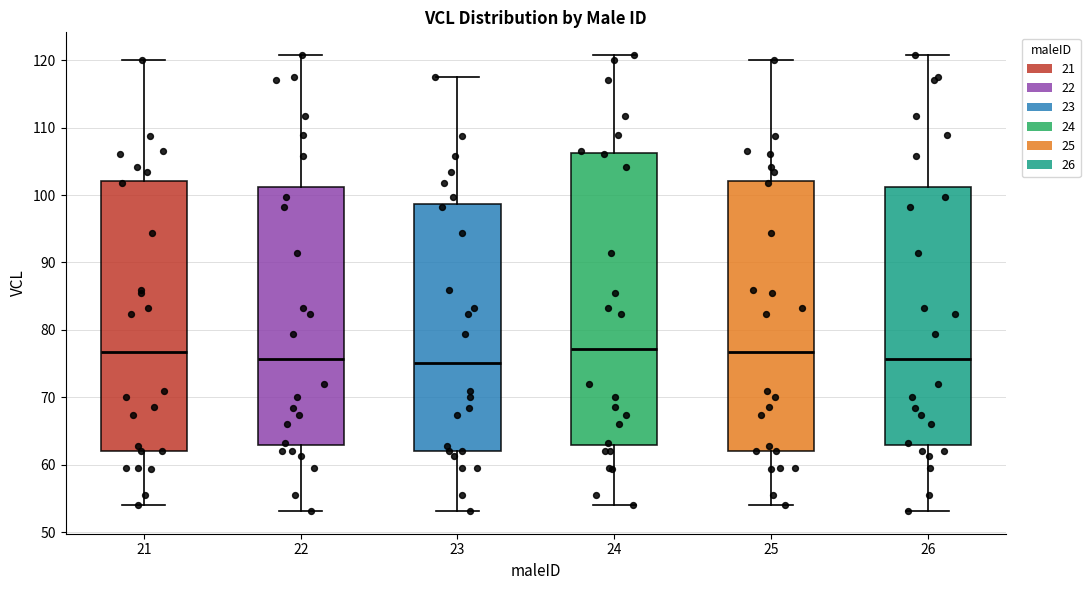

Reading left to right, transcribe this box plot: for each box, give where its median line is, the range the box spans, and where its two whiskers end, as read against the y-axis. The values are not printed on the chart, so give them approximately, as read against the axis.

21: median 77, box 62 to 102, whiskers 54 to 120
22: median 76, box 63 to 101, whiskers 53 to 121
23: median 75, box 62 to 99, whiskers 53 to 117
24: median 77, box 63 to 106, whiskers 54 to 121
25: median 77, box 62 to 102, whiskers 54 to 120
26: median 76, box 63 to 101, whiskers 53 to 121